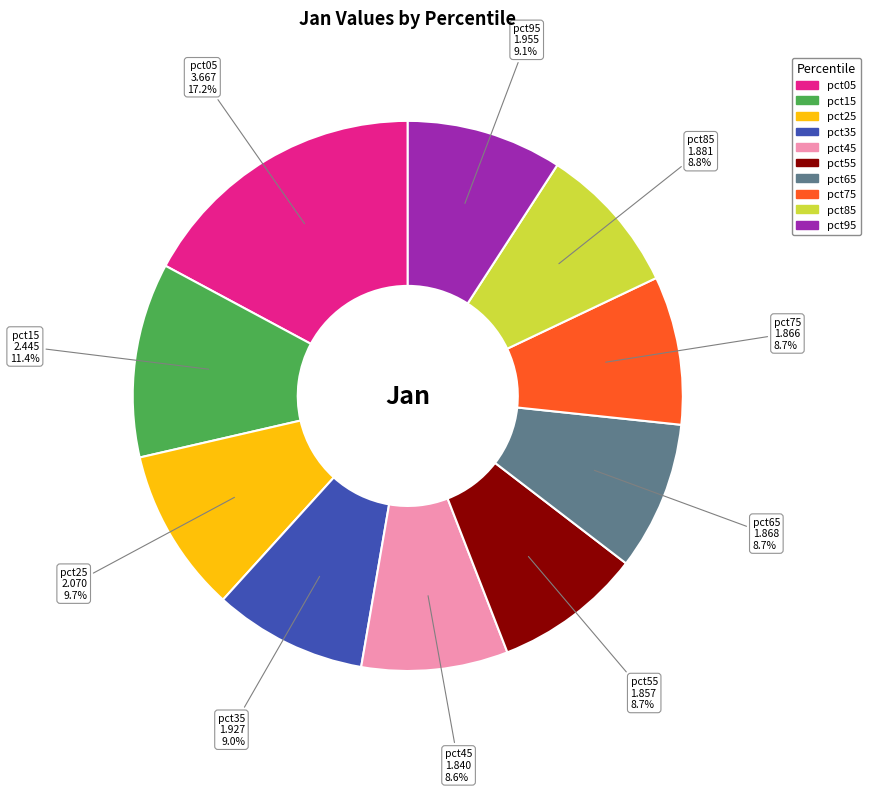

Is it true that pct35 is 9% of the pie?

True